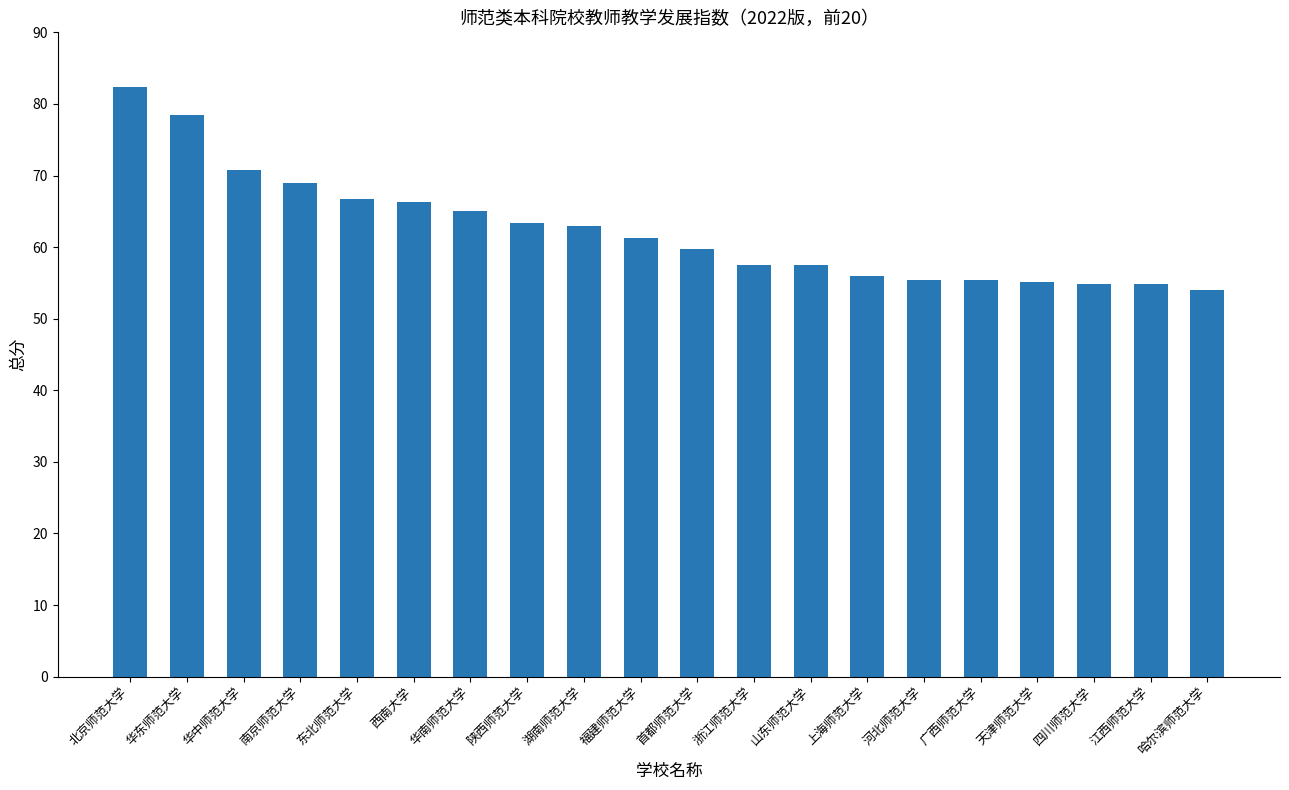

Read the value at 广西师范大学.

55.4